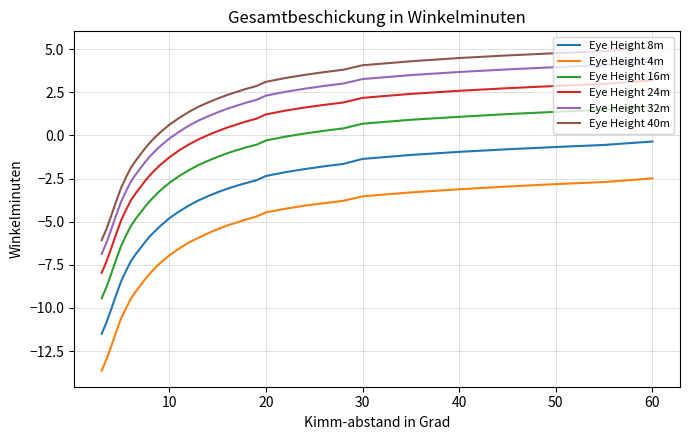

What is the difference between the second highest and second lowest values in the Eye Height 16m series?

10.3